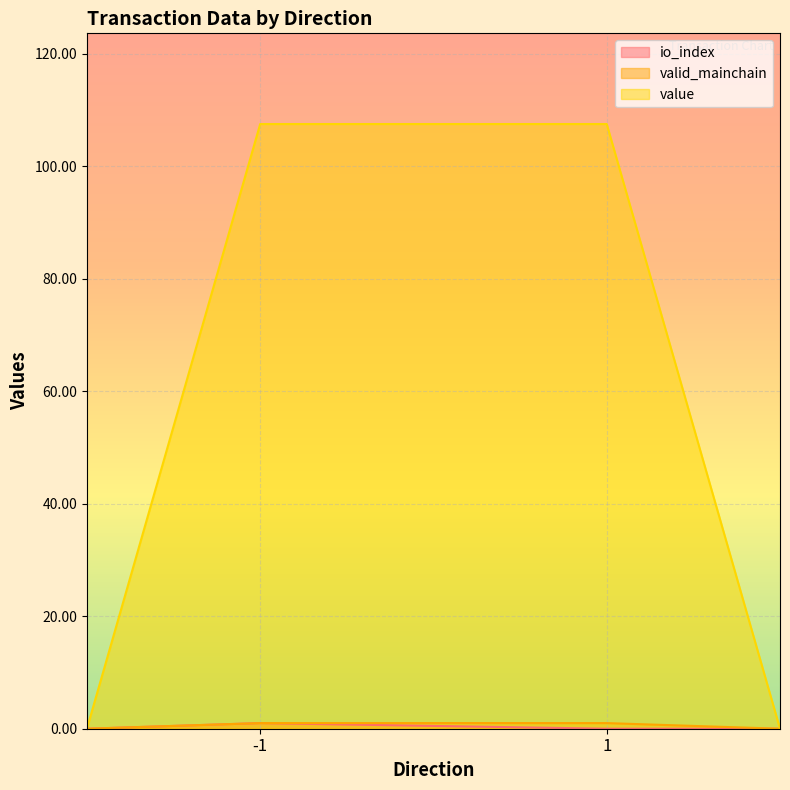

Between -1 and 1, which series saw the biggest shift?

io_index